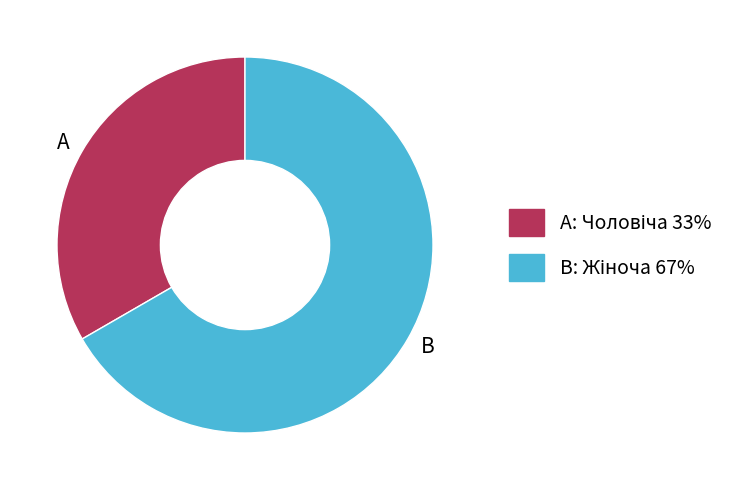

Is the sum of A and B greater than half?

Yes